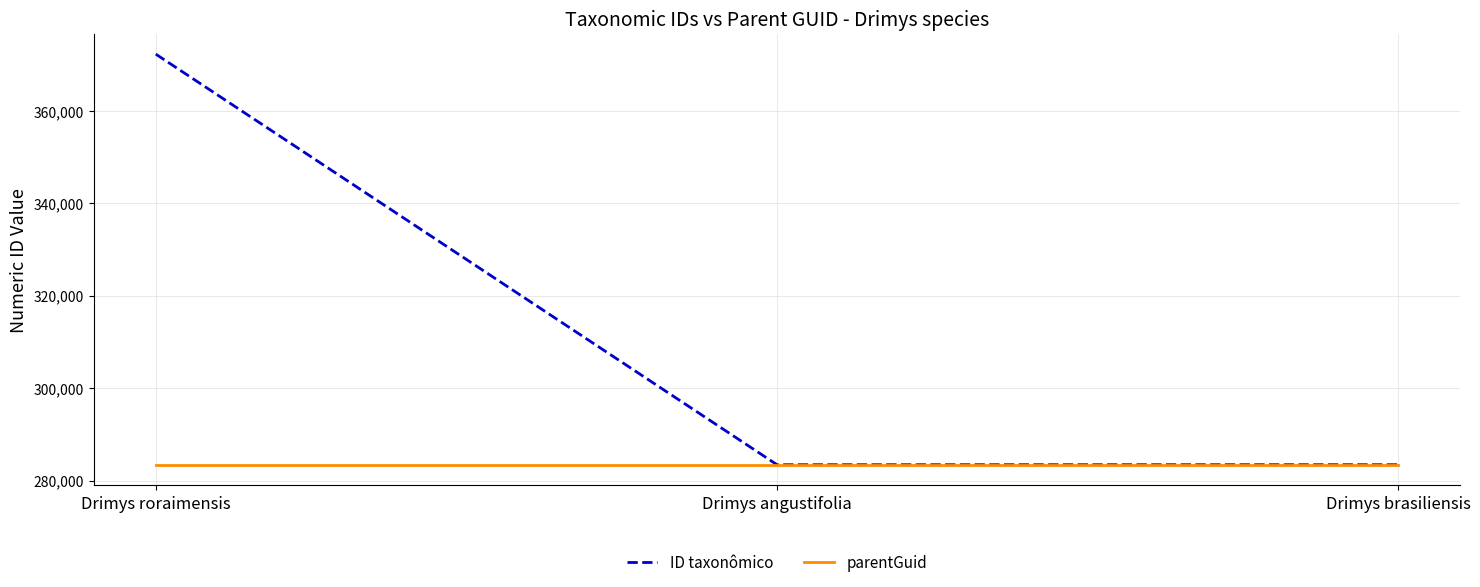

Which series has the widest spread of values?

ID taxonômico